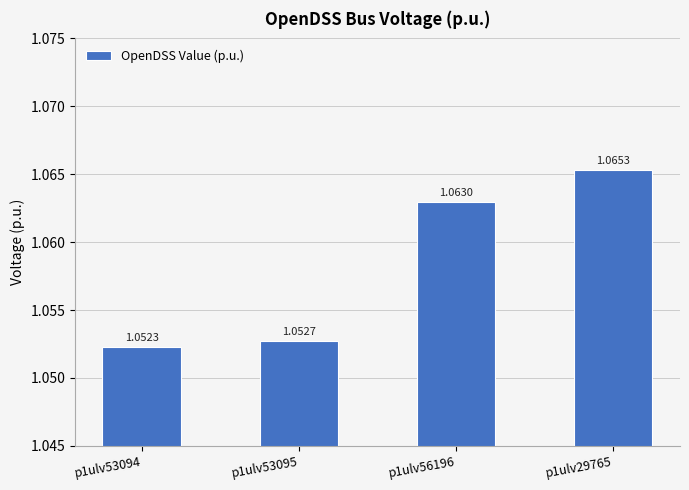

Rank the categories by value from highest to lowest.

p1ulv29765, p1ulv56196, p1ulv53095, p1ulv53094